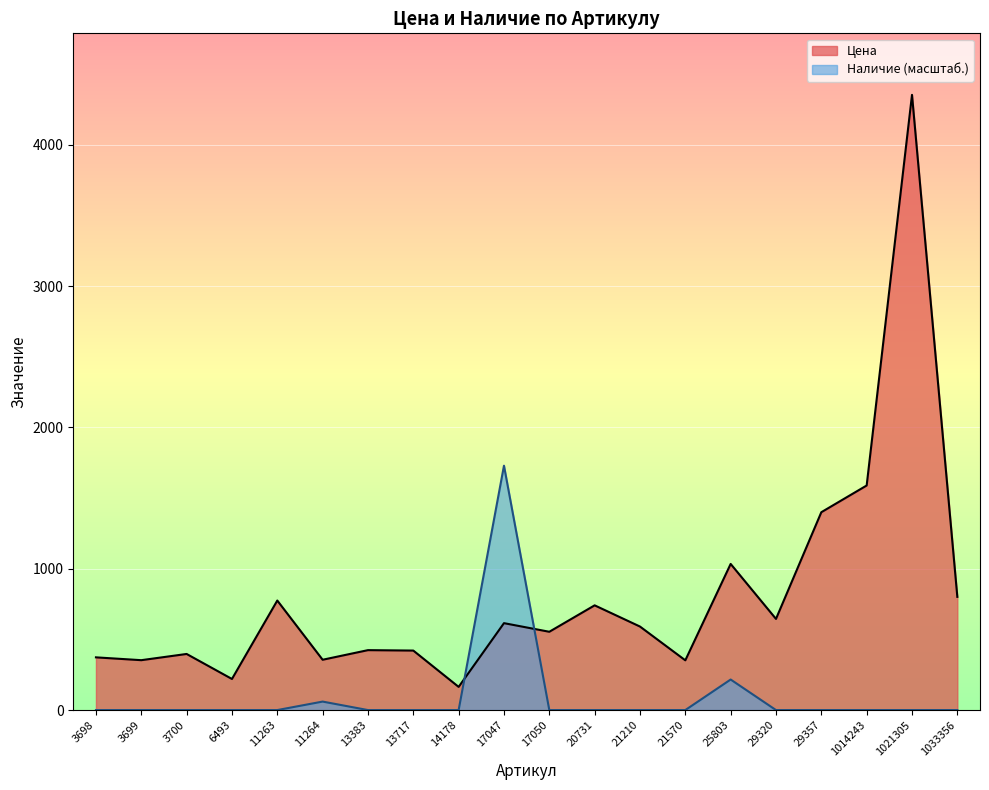

Which category has the highest value in the Наличие series?

17047